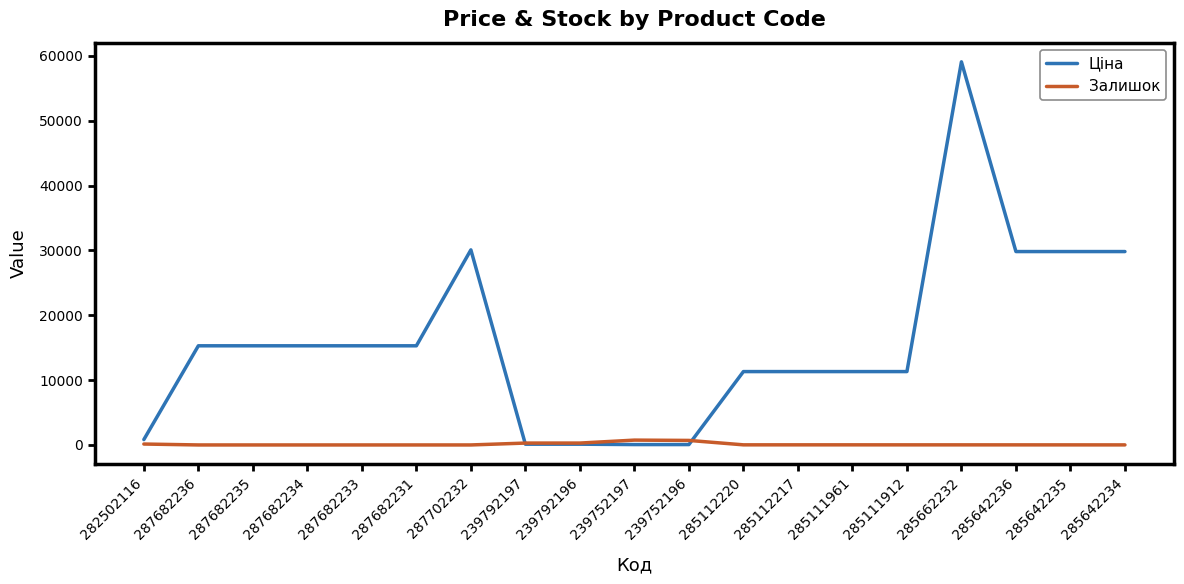

After their last crossing, which series has the higher values: Ціна or Залишок?

Ціна